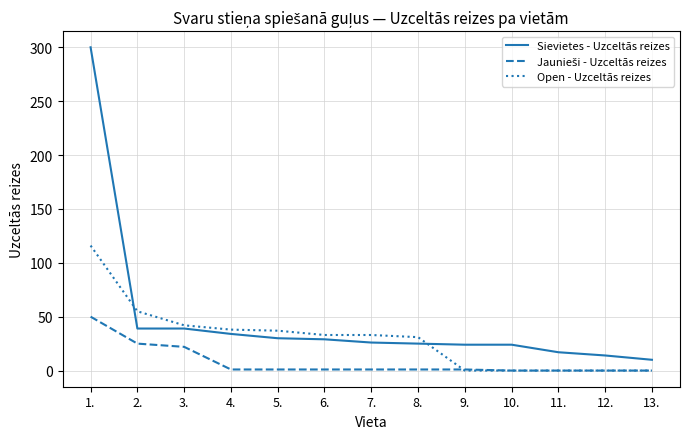

Which series has the largest range (max minus min)?

Sievietes - Uzceltās reizes